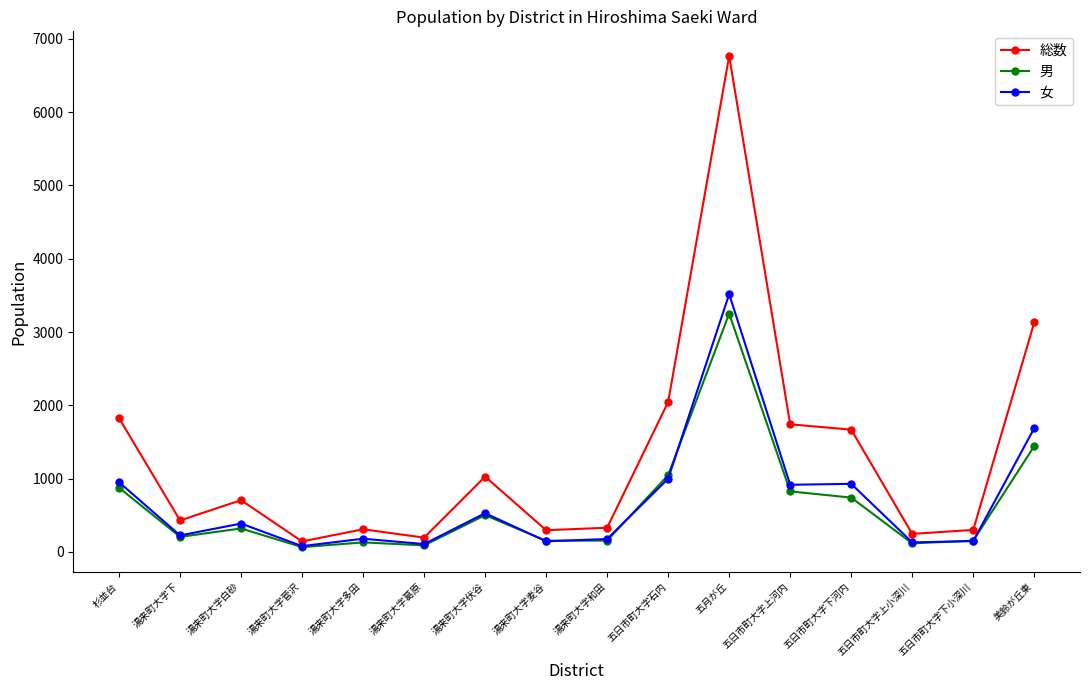

At which category does 女 reach its first local valley?

湯来町大字下